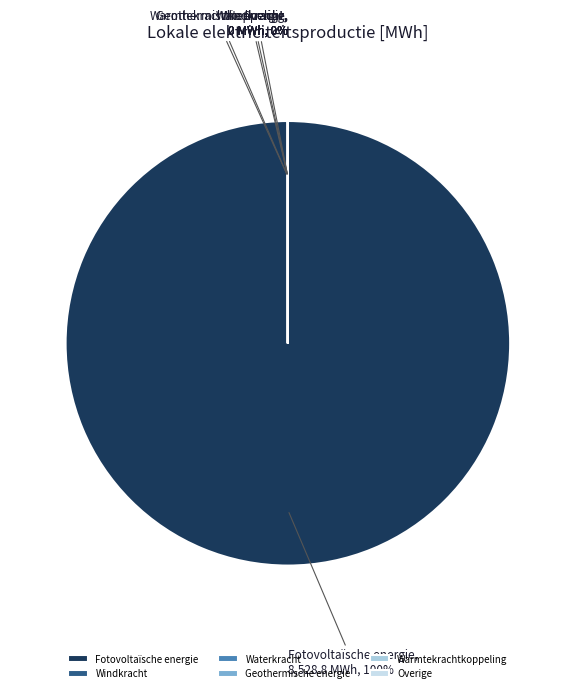

To the nearest percent, what is the difference between the largest and smallest slice percentages?

100%